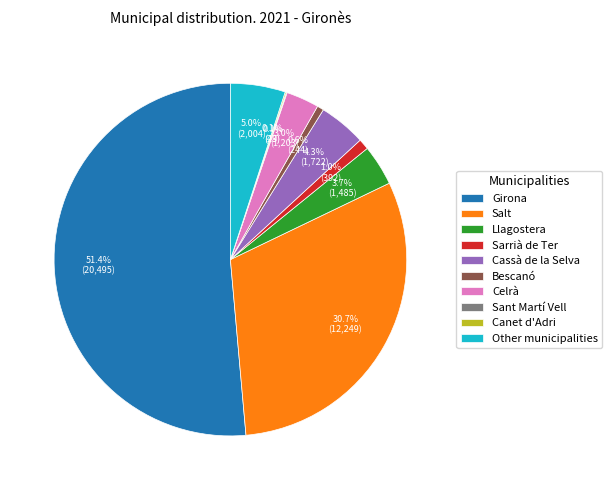

Is there a majority slice in this chart?

Yes